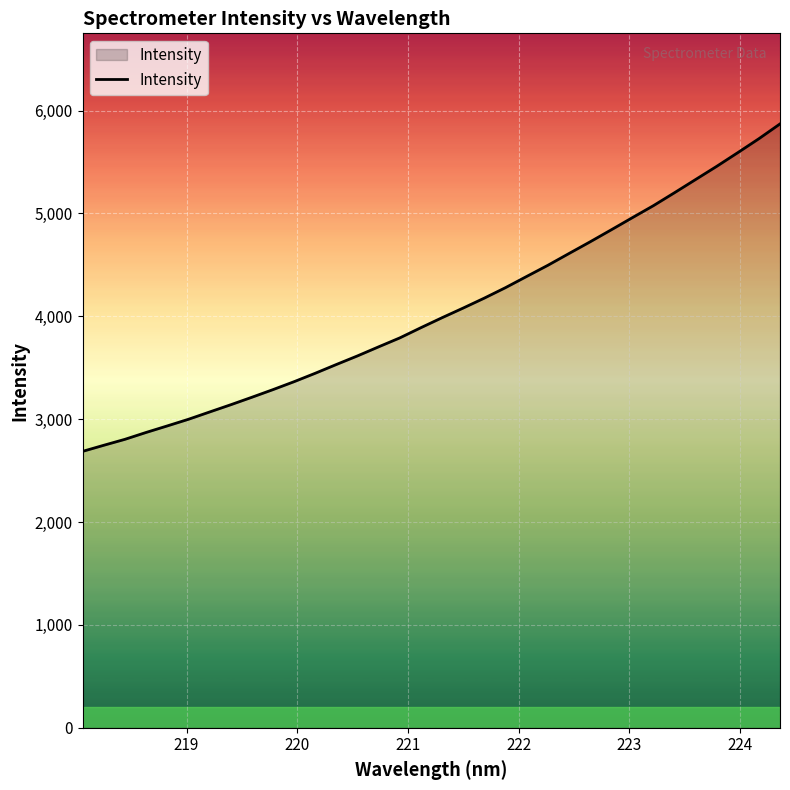

What is the average value?

4055.1